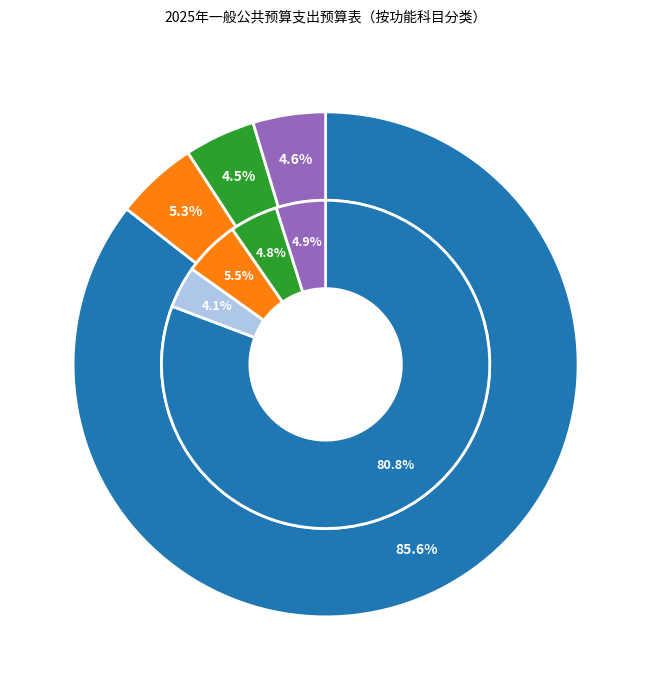

True or false: 社会保障和就业支出 accounts for 5% of the total.

True